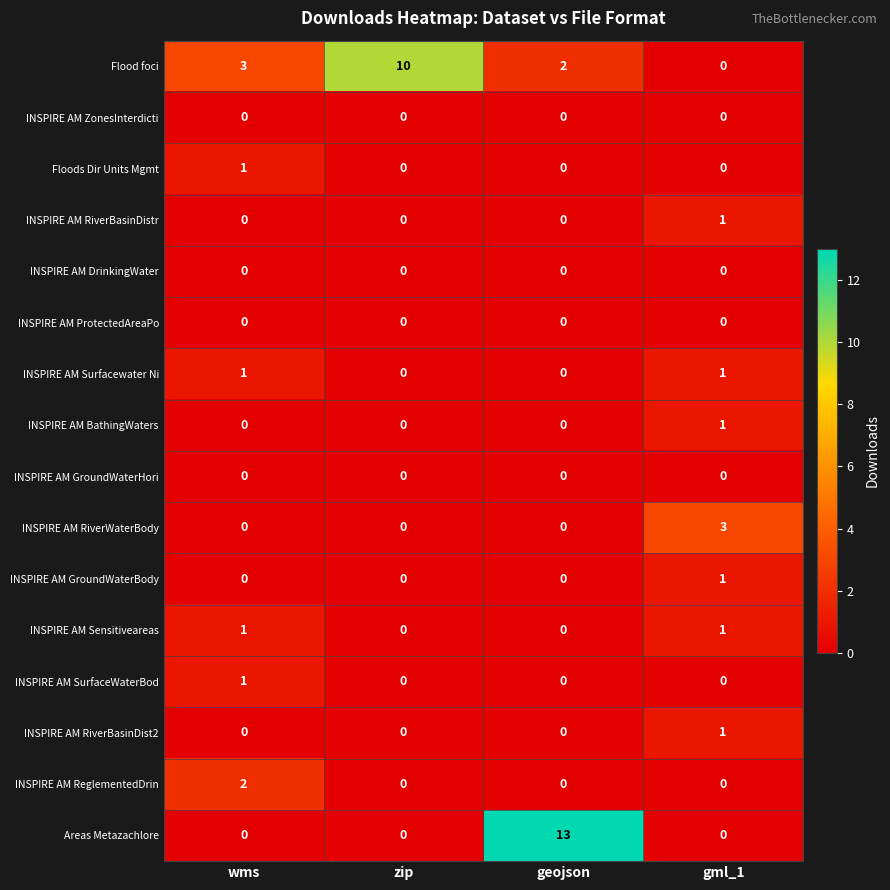

What is the sum of all INSPIRE AM RiverWaterBody values?

3